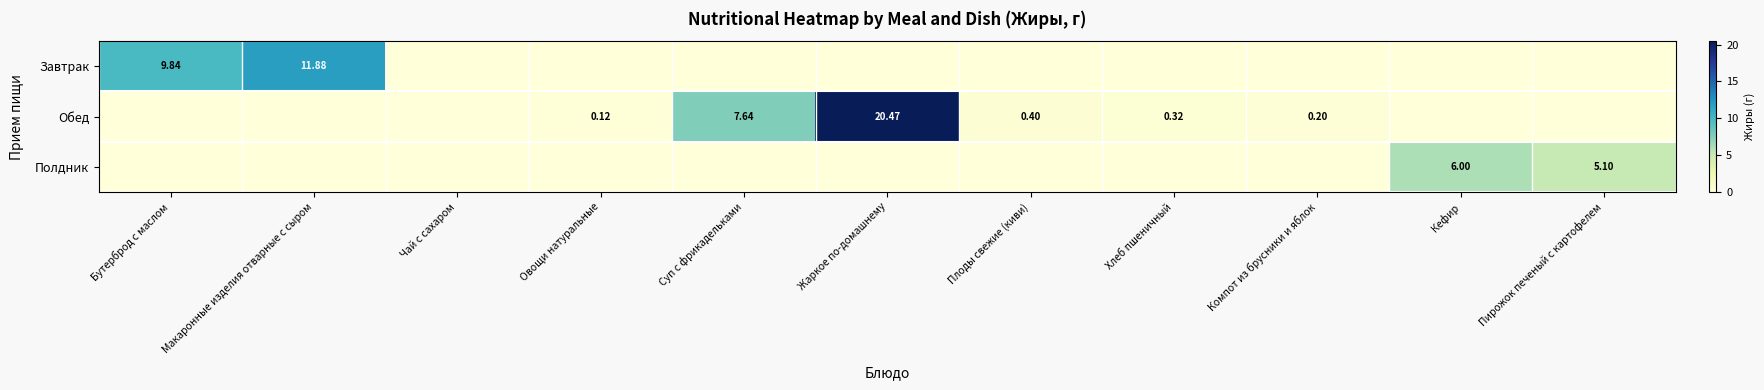

What is the average value of the Обед series?

2.6